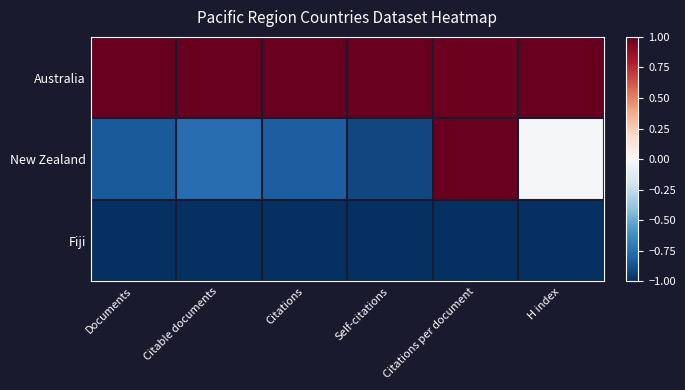

Reading left to right, what are all the values shown in this chart?

Australia: Documents=1.0	Citable documents=1.0	Citations=1.0	Self-citations=1.0	Citations per document=1.0	H index=1.0
New Zealand: Documents=-0.8	Citable documents=-0.8	Citations=-0.8	Self-citations=-0.9	Citations per document=1.0	H index=-0.0
Fiji: Documents=-1.0	Citable documents=-1.0	Citations=-1.0	Self-citations=-1.0	Citations per document=-1.0	H index=-1.0